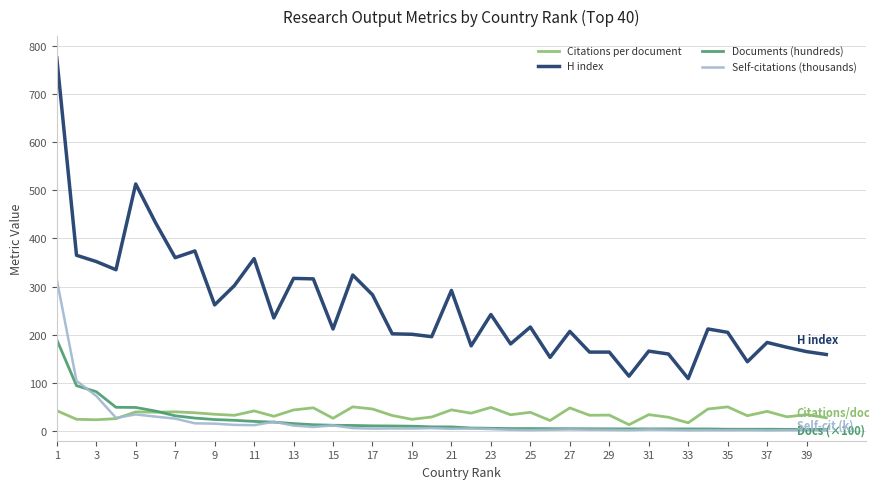

What is the highest value of the Documents (hundreds) series?

189.9